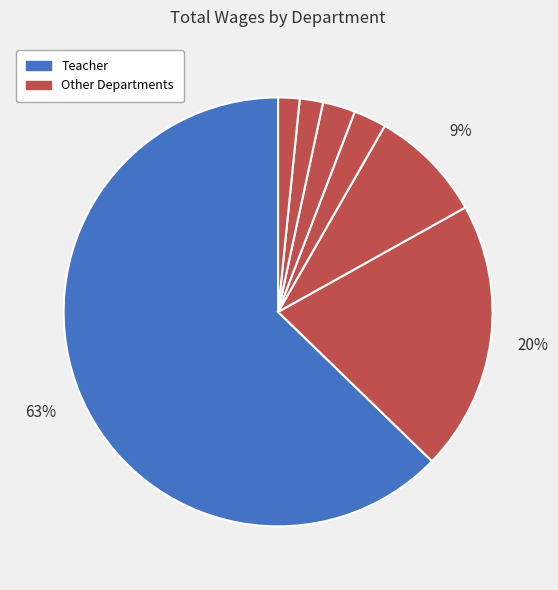

How many slices are in this pie chart?

7